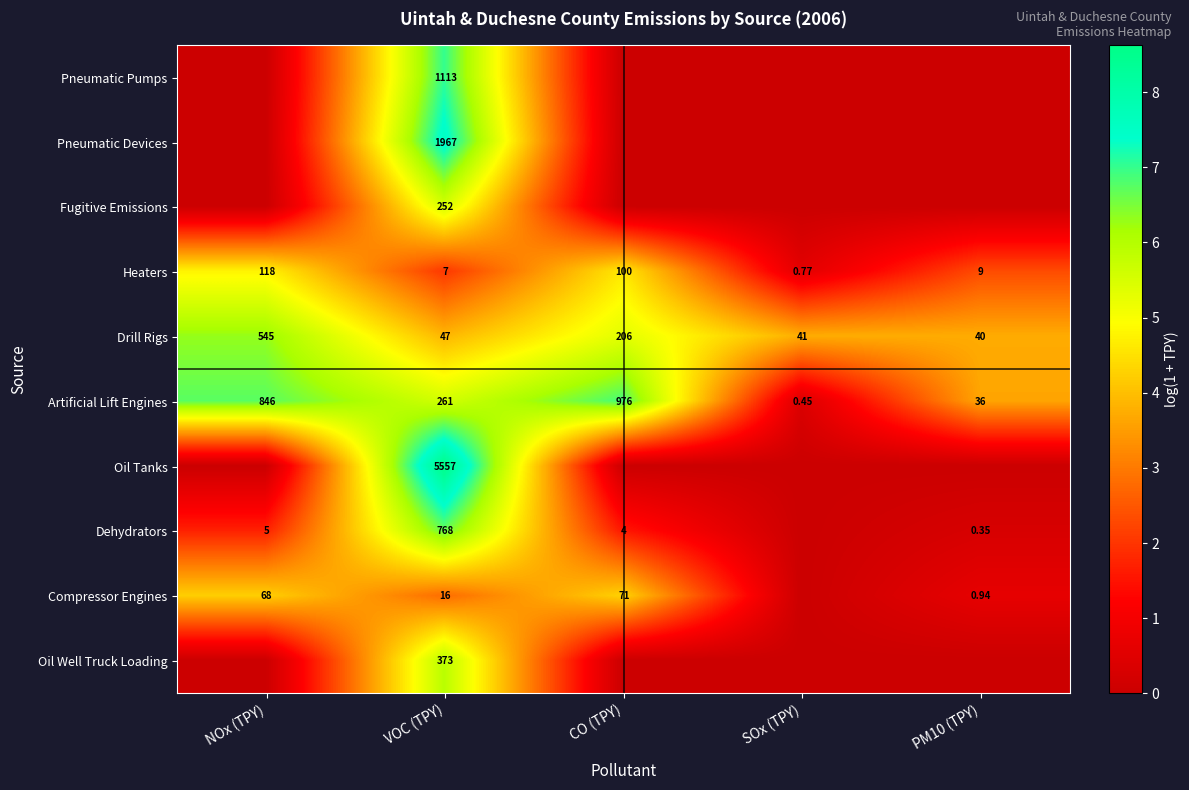

How many data points in Artificial Lift Engines are less than 261?

2